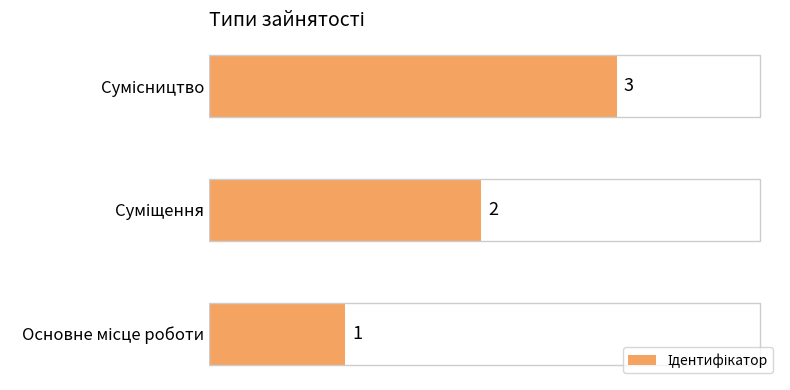

What is the maximum value shown in the chart?

3